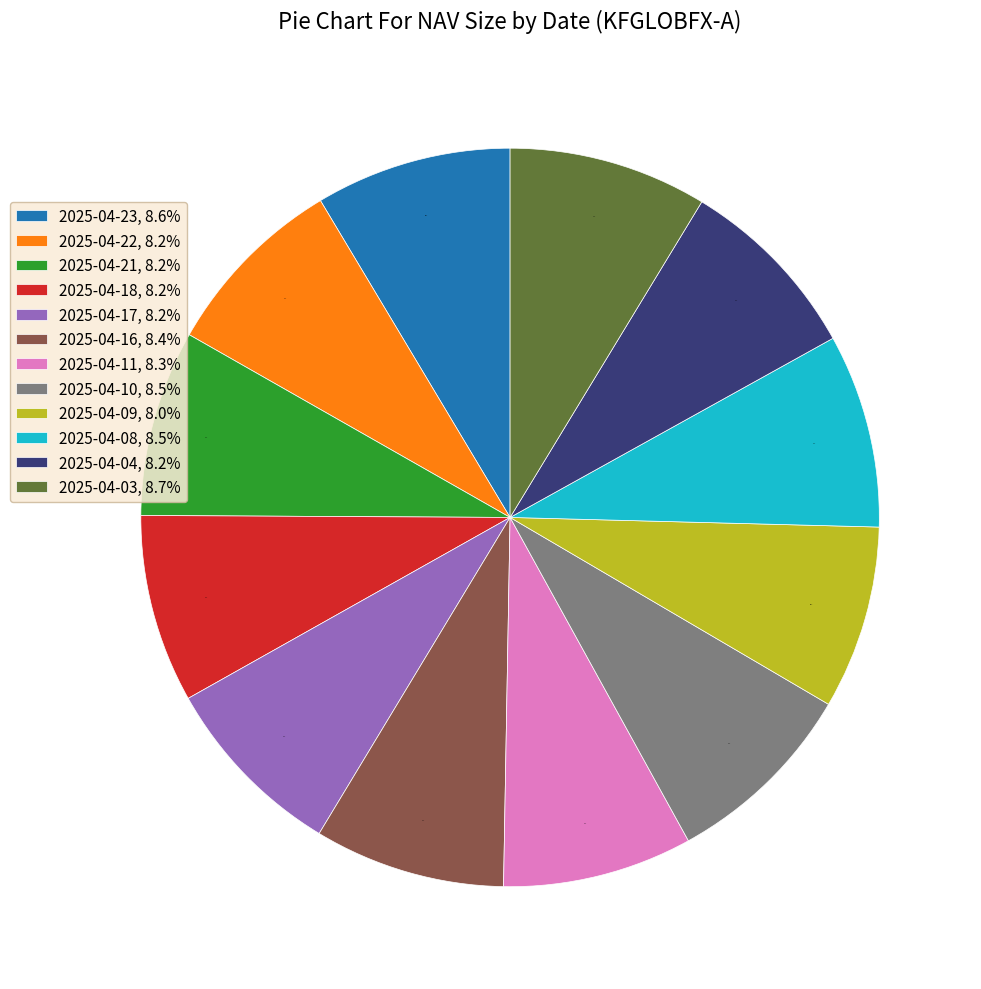

Is there a majority slice in this chart?

No